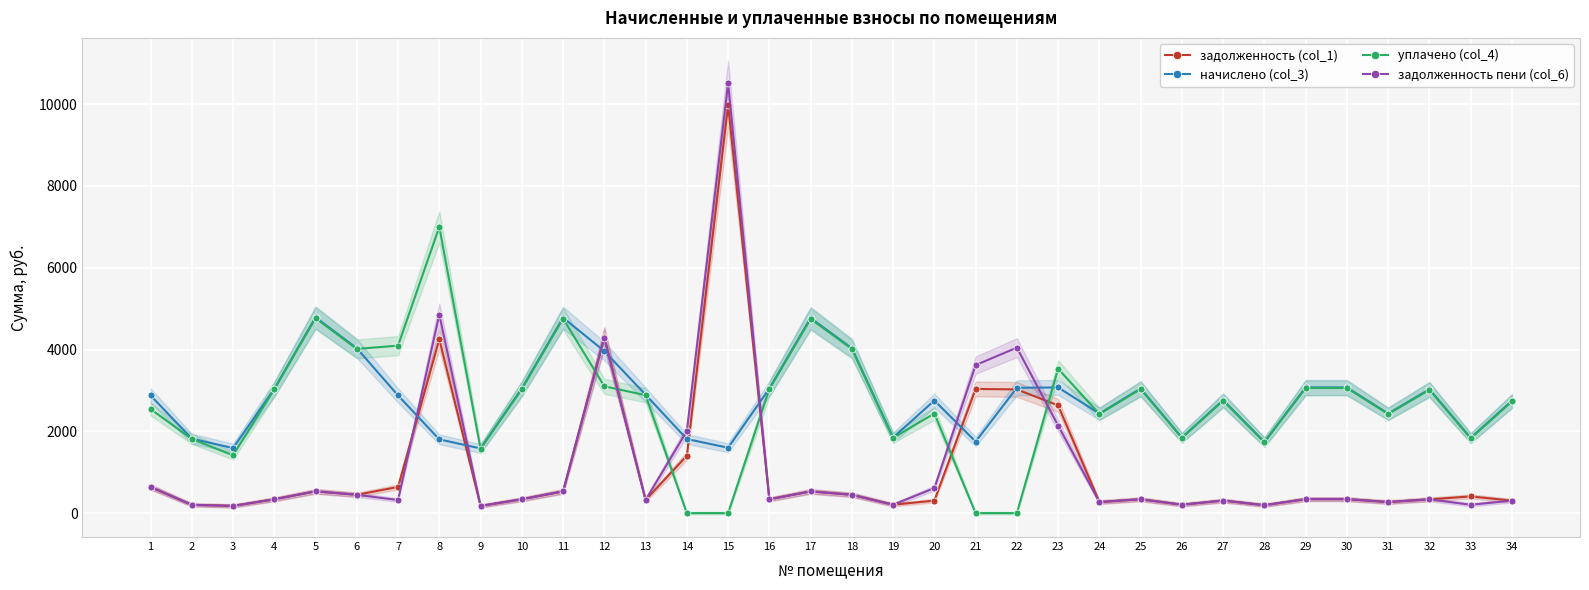

How many distinct data groups are displayed?

4